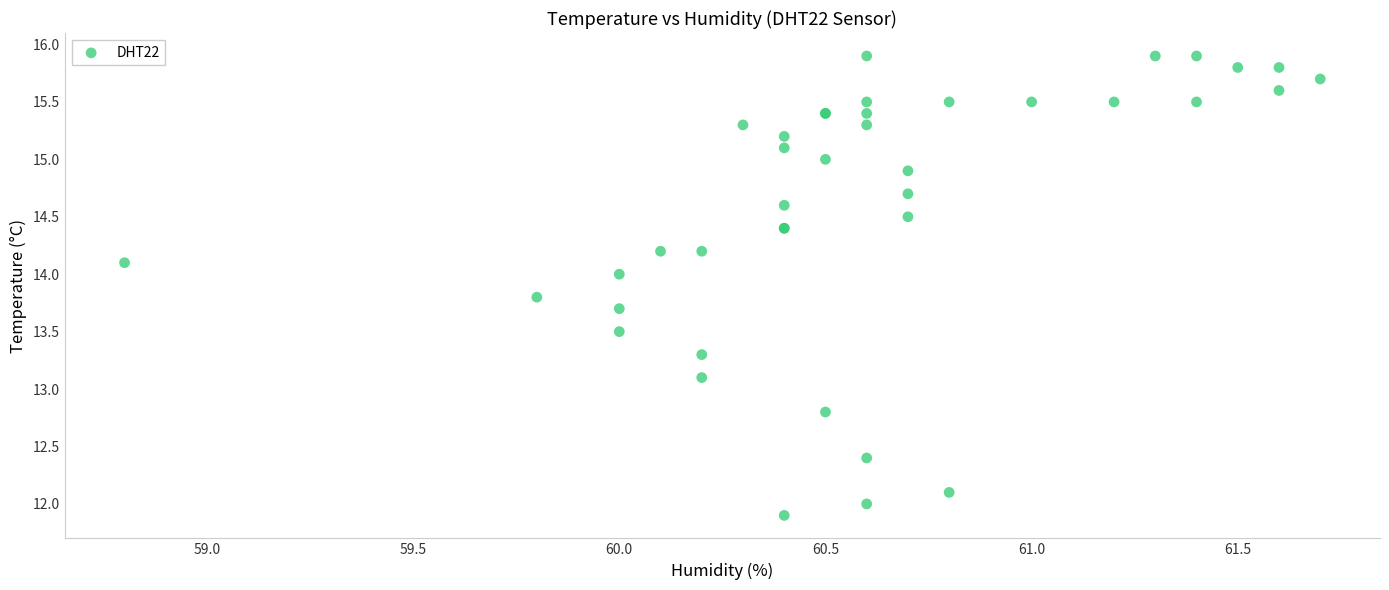

What Y value in the scatter plot is closest to 13?

13.1